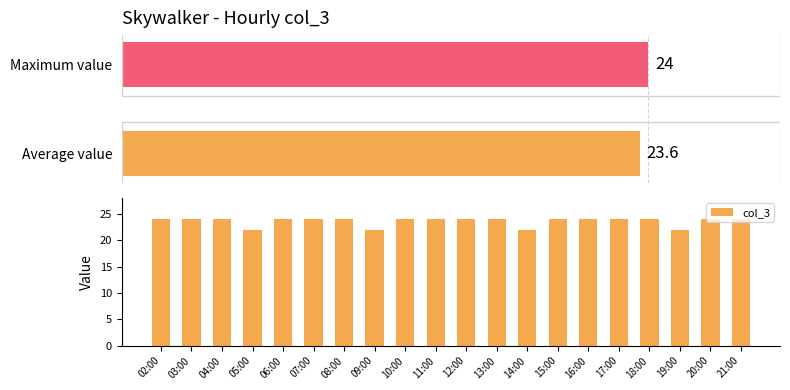

What is the sum of the values at 12:00 and 19:00?

46